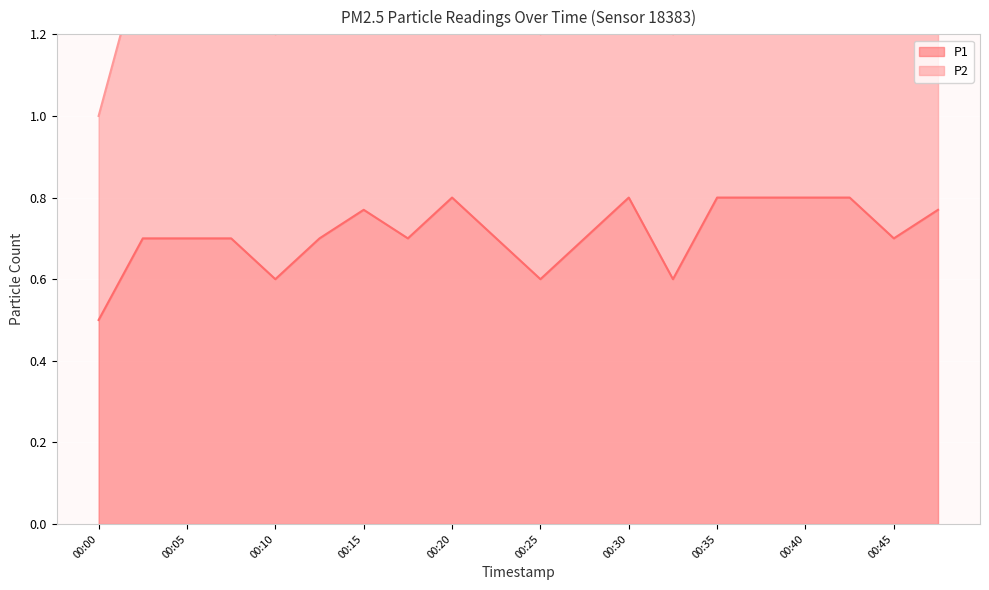

What is the difference between the P2 values at 00:00 and 00:47?

0.5